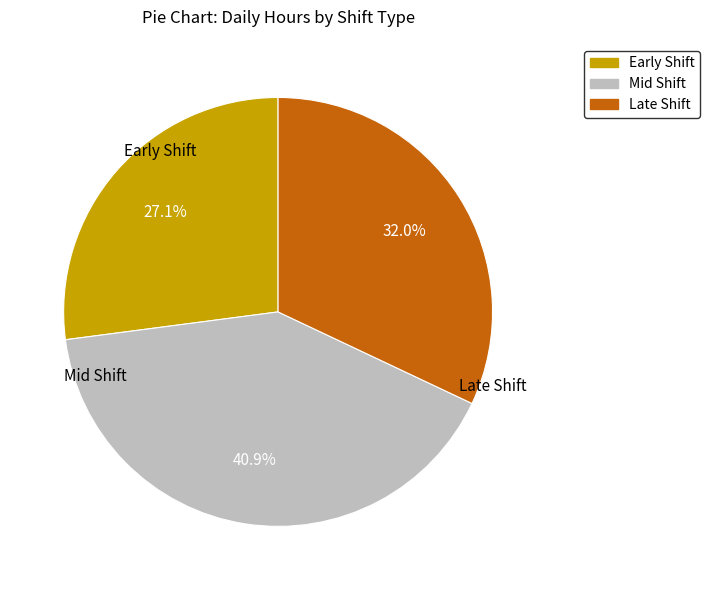

Is there a majority slice in this chart?

No